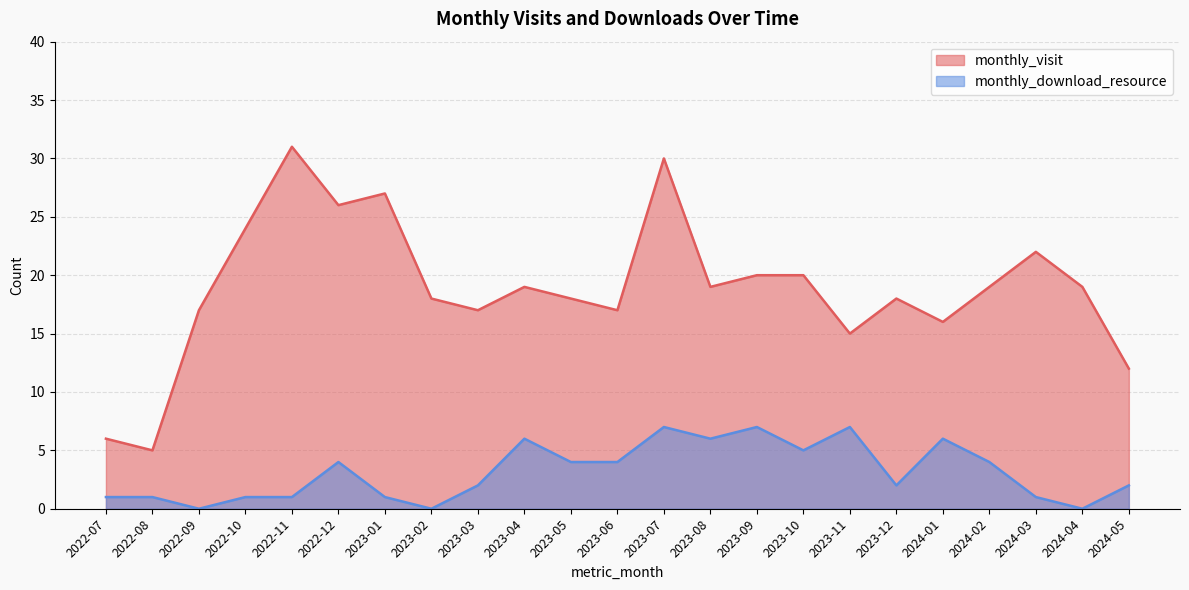

Rank the series at 2022-08 from highest to lowest value.

monthly_visit, monthly_download_resource